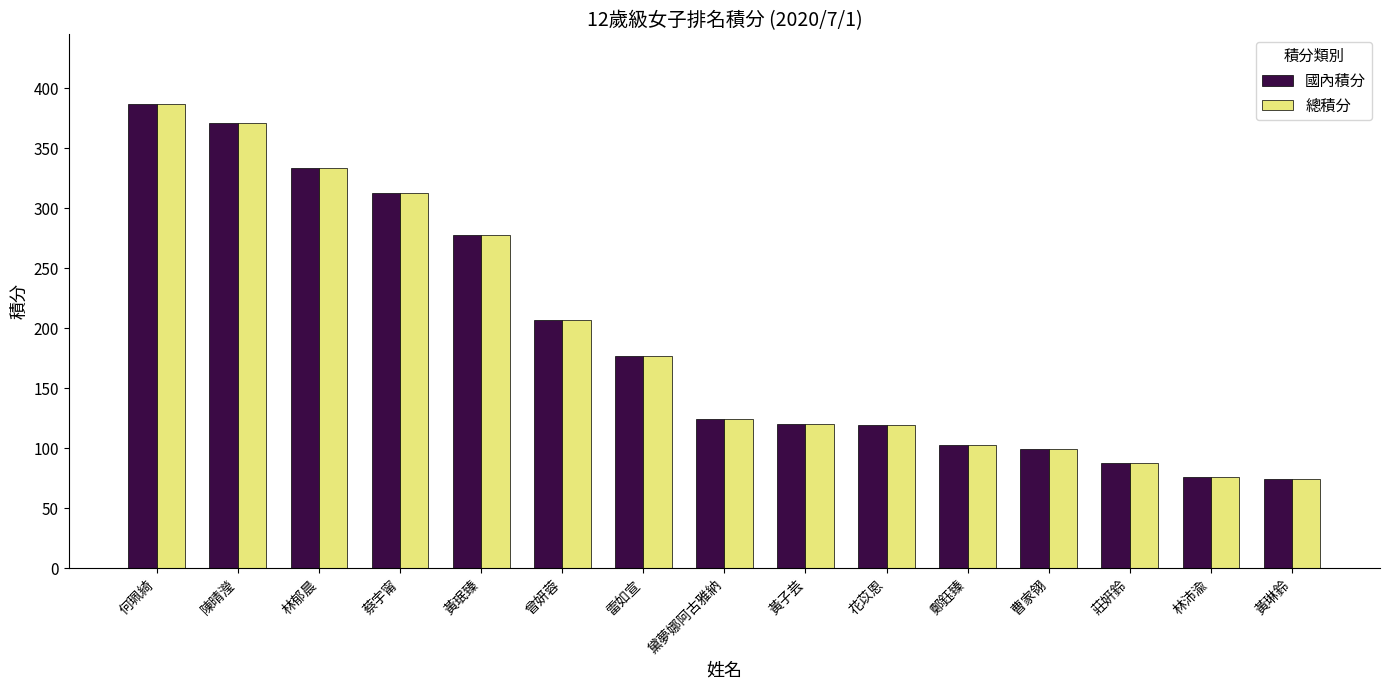

At how many categories does at least one series exceed 357?

2